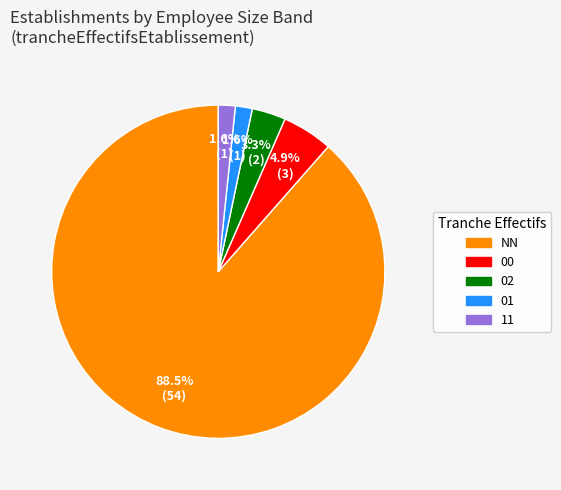

Is there any slice that represents more than half of the pie?

Yes